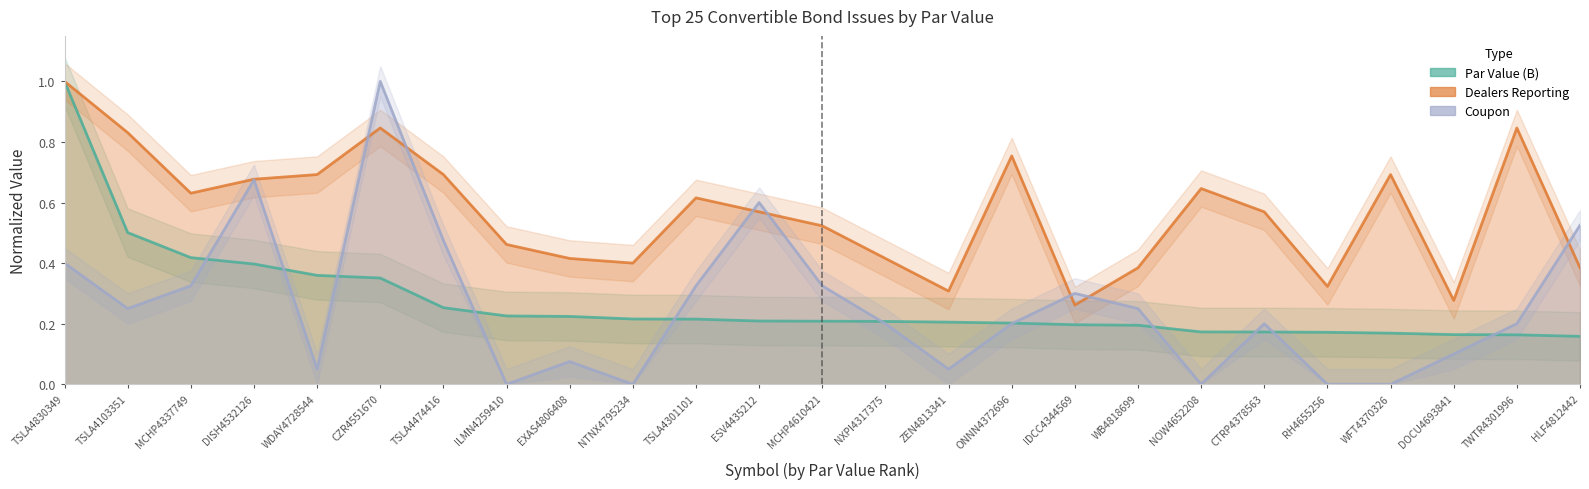

What is the lowest value of the Dealers Reporting series?

0.3